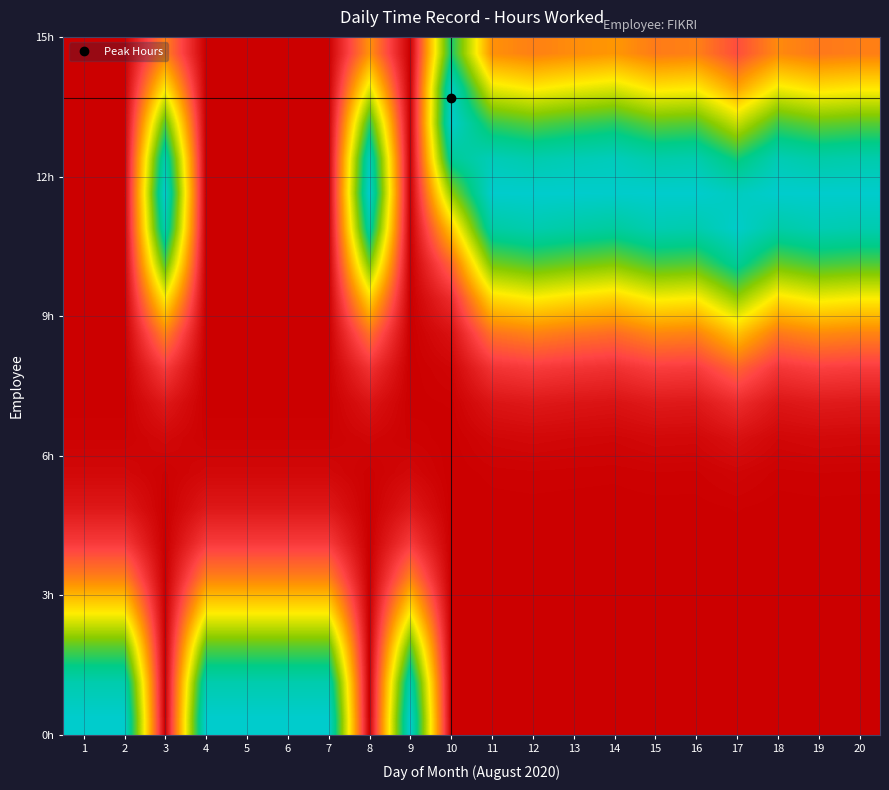

What is the total value across all series at 10?

5.1